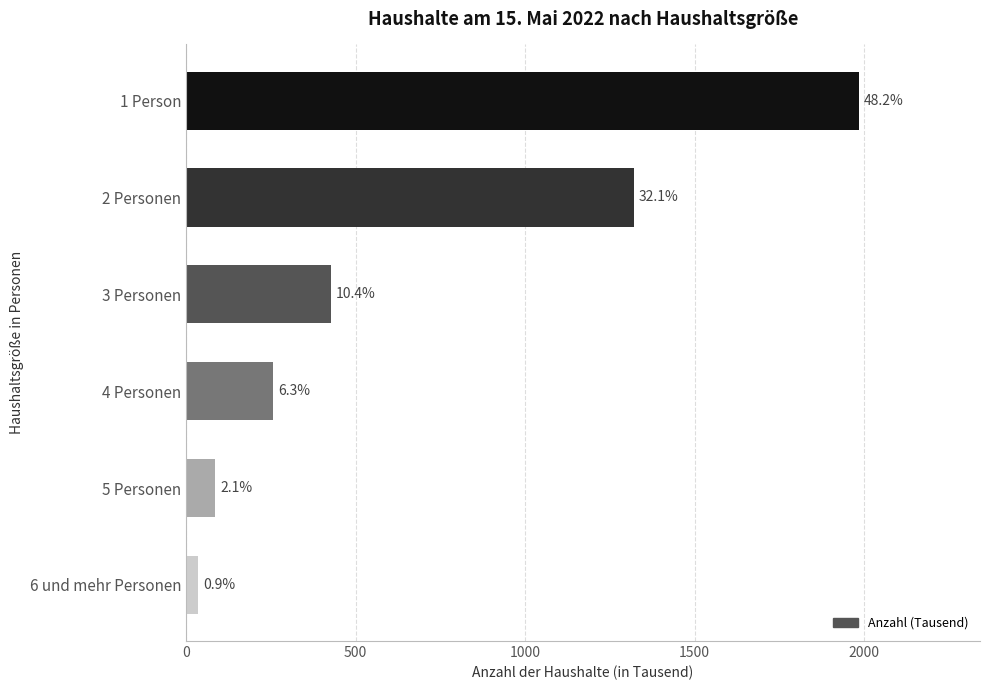

How many bars are there in total?

6